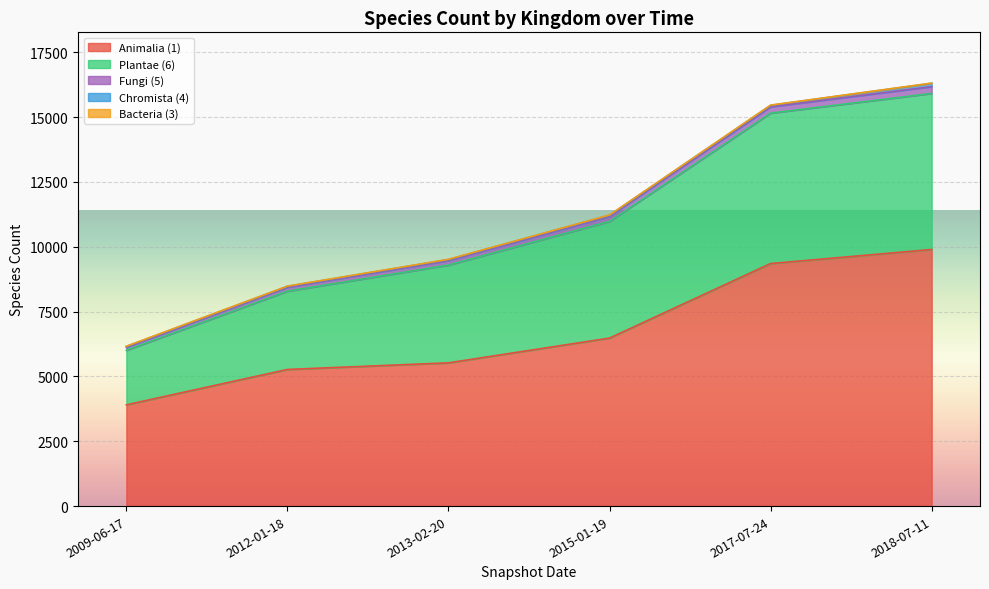

At which label does Animalia (1) reach its peak?

2018-07-11